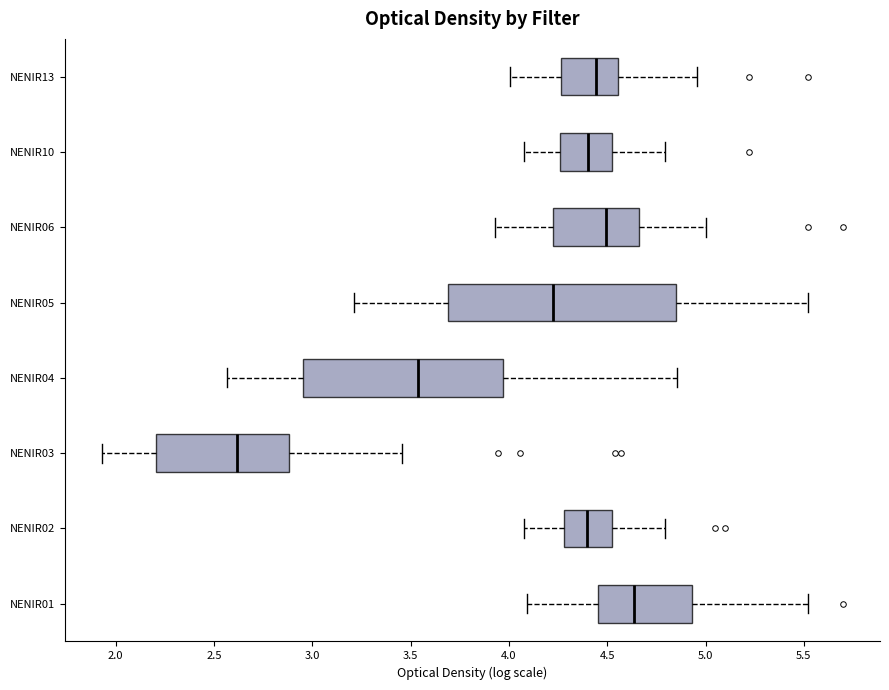

Where is the right edge of the box for NENIR10 on the x-axis? The values are not printed on the chart, so give them approximately, as read against the axis.

4.55